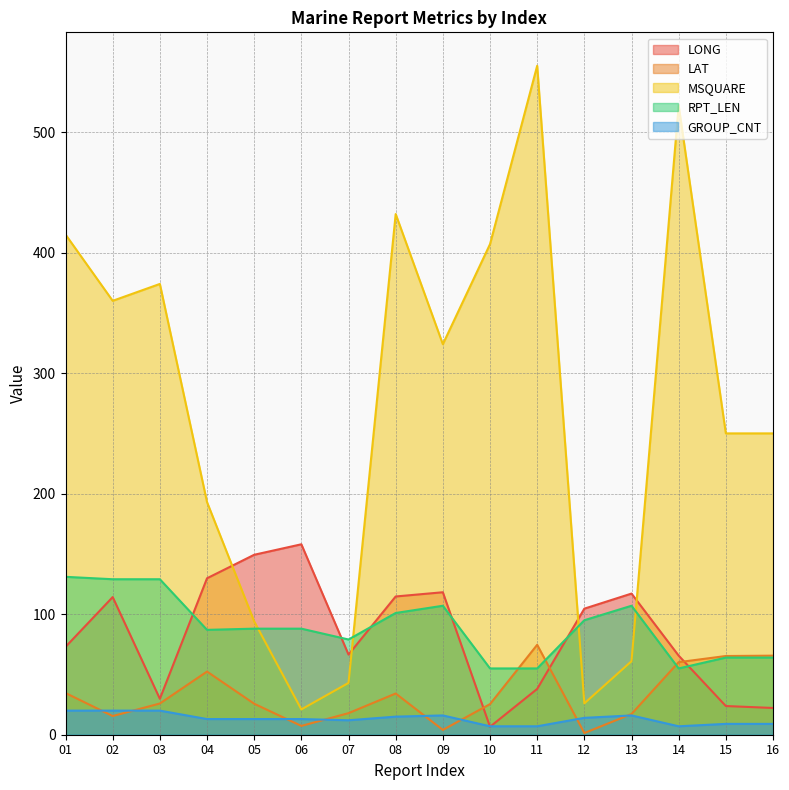

How many interior local valleys does the MSQUARE series have?

4